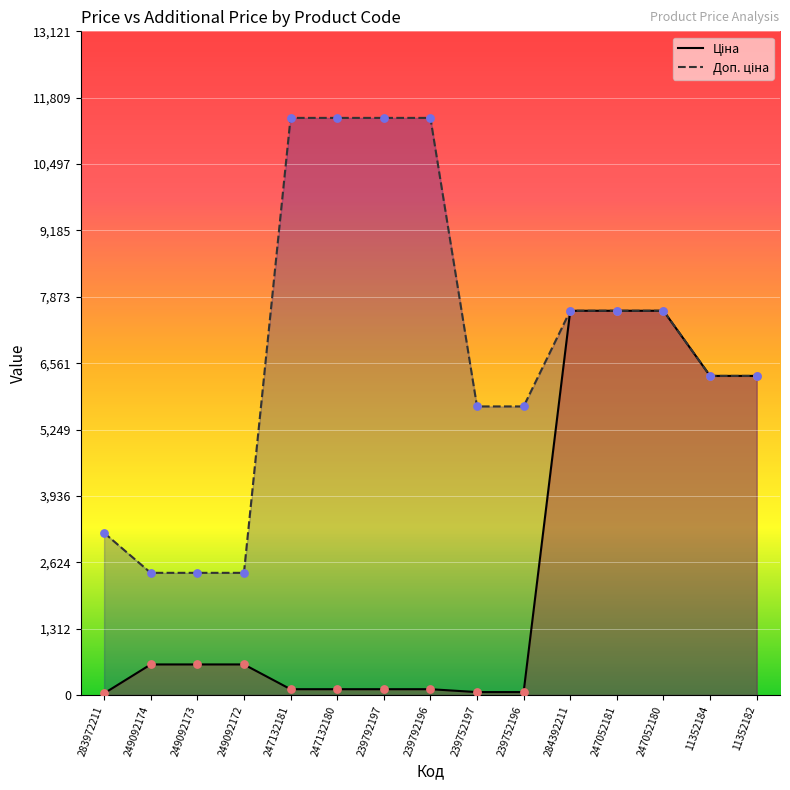

What is the total value across all series at 239792196?

11524.1